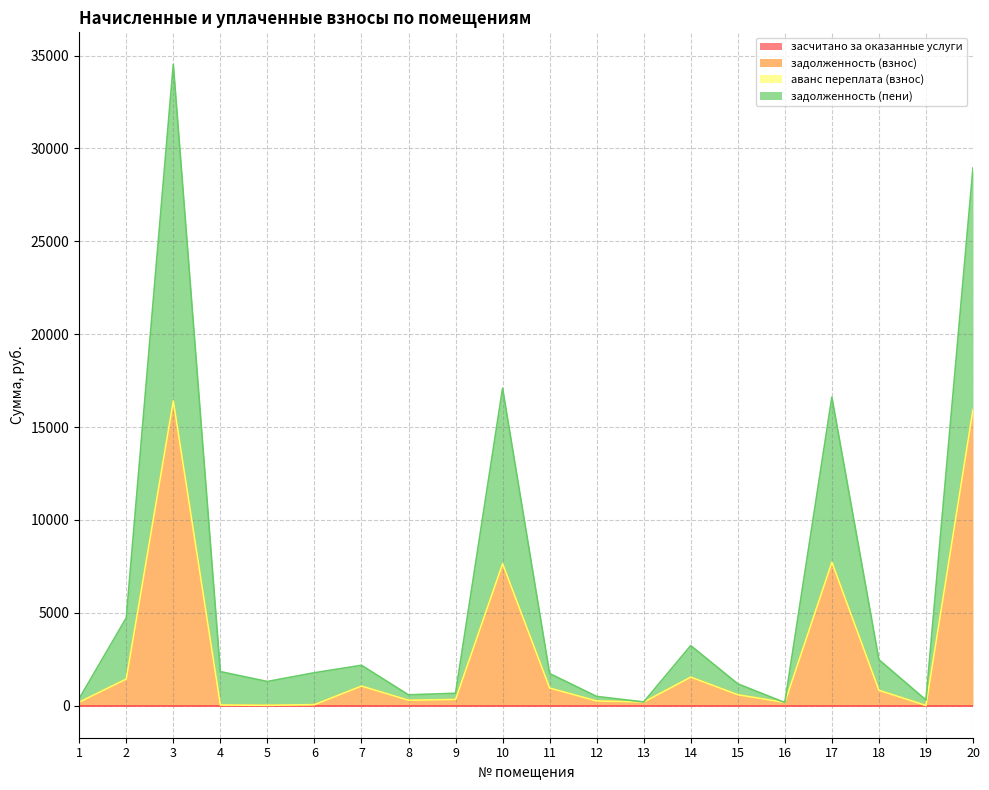

Which series has the largest total across all categories?

задолженность (пени)